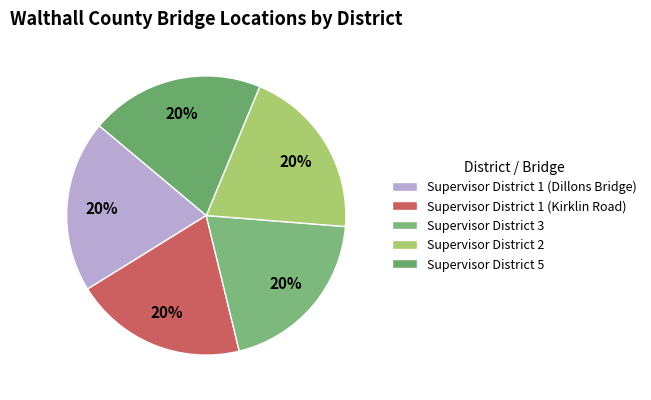

Is the sum of Supervisor District 3 and Supervisor District 5 greater than half?

No